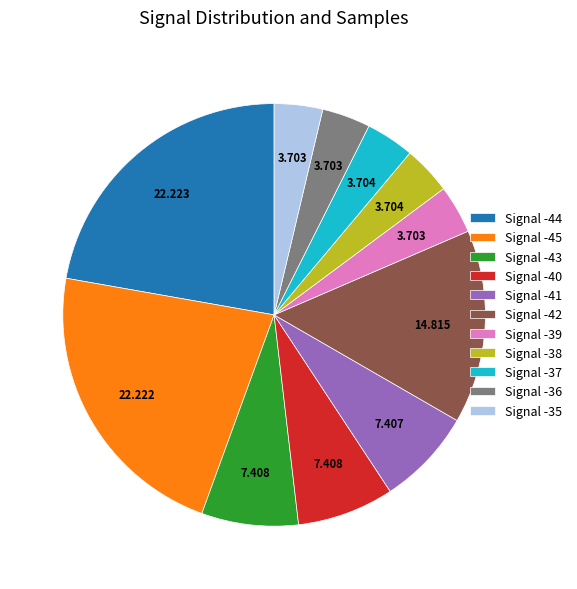

Do Signal -45 and Signal -40 together represent more than half of the pie?

No